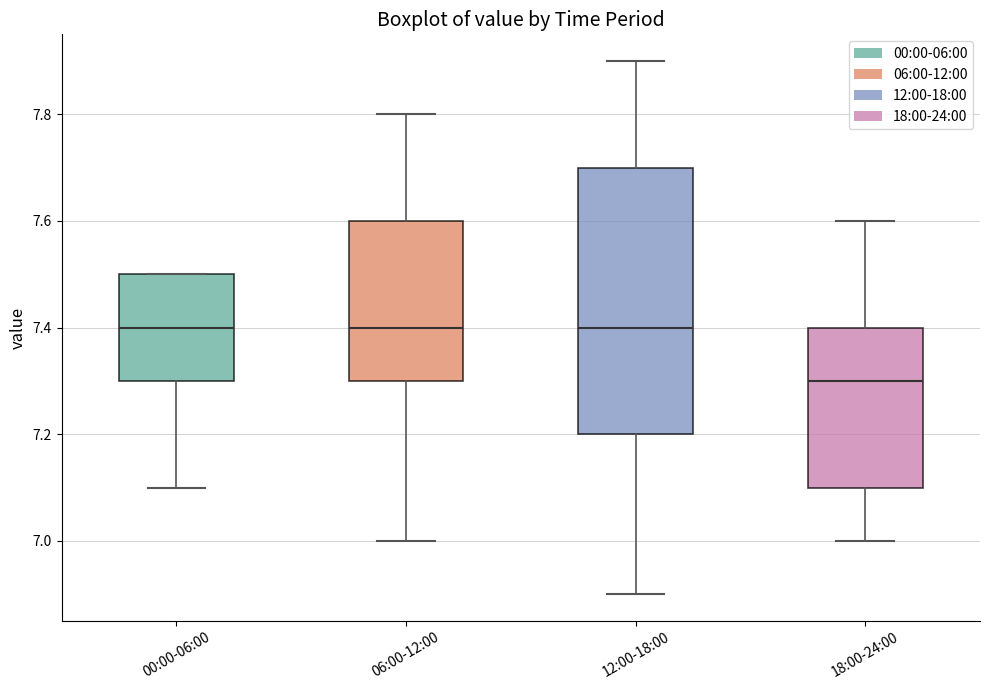

Reading left to right, transcribe this box plot: for each box, give where its median line is, the range the box spans, and where its two whiskers end, as read against the y-axis. The values are not printed on the chart, so give them approximately, as read against the axis.

00:00-06:00: median 7.4, box 7.3 to 7.5, whiskers 7.1 to 7.5
06:00-12:00: median 7.4, box 7.3 to 7.6, whiskers 7.0 to 7.8
12:00-18:00: median 7.4, box 7.2 to 7.7, whiskers 6.9 to 7.9
18:00-24:00: median 7.3, box 7.1 to 7.4, whiskers 7.0 to 7.6